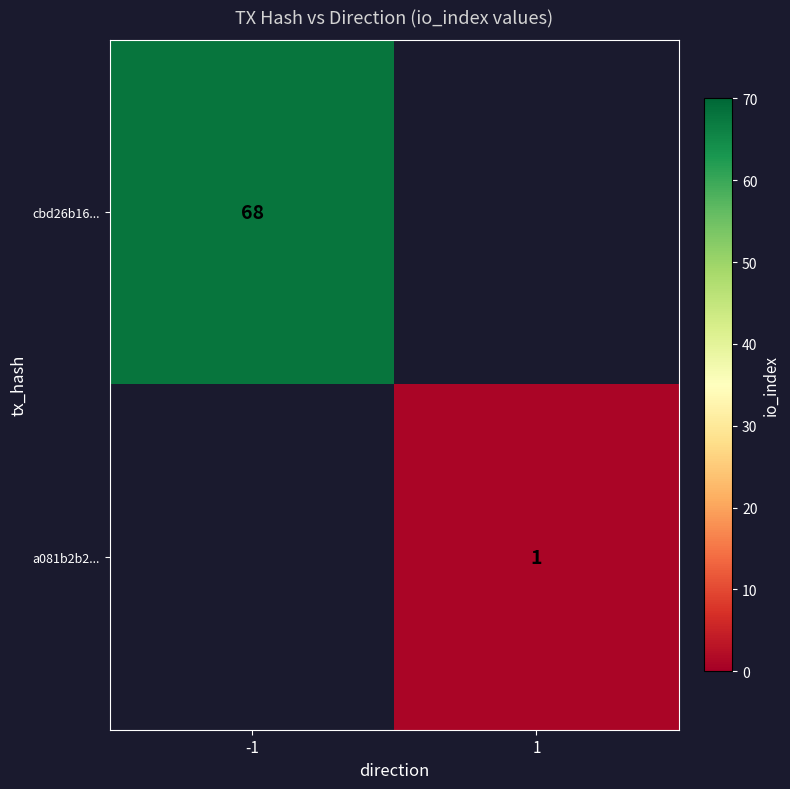

Is the value of cbd26b16... at -1 greater than the value of a081b2b2... at 1?

Yes